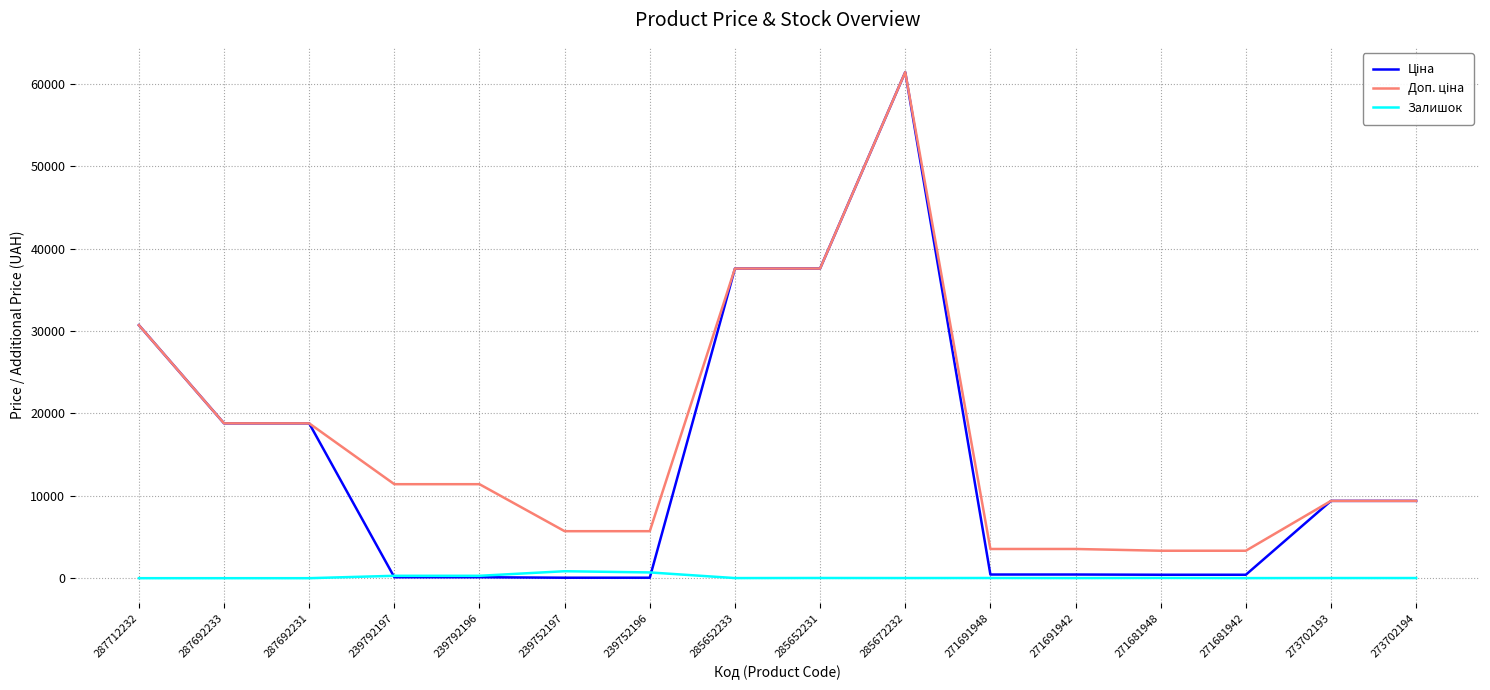

What is the maximum value shown in the chart?

61434.3